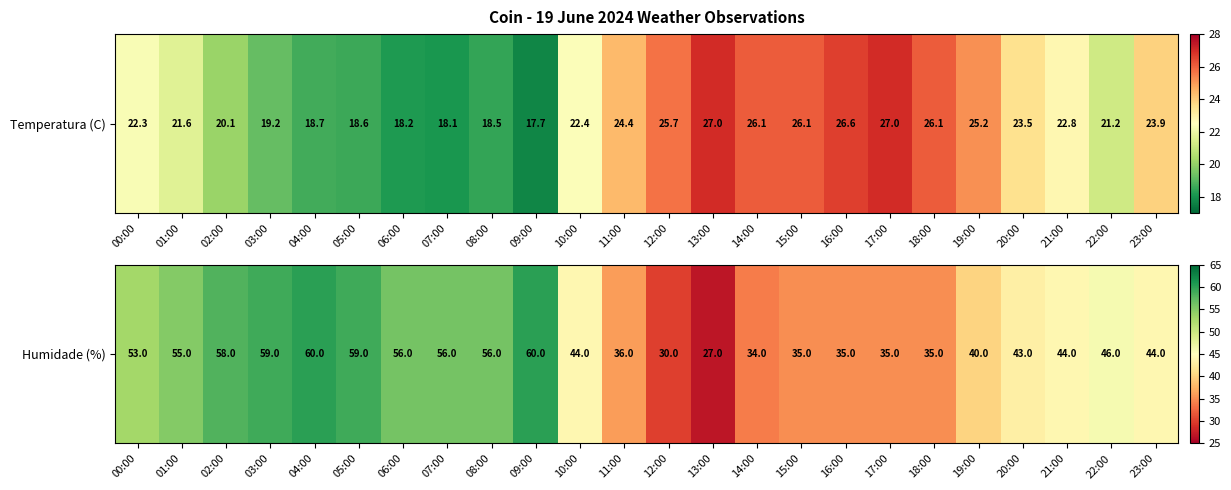

What is the average value?

46